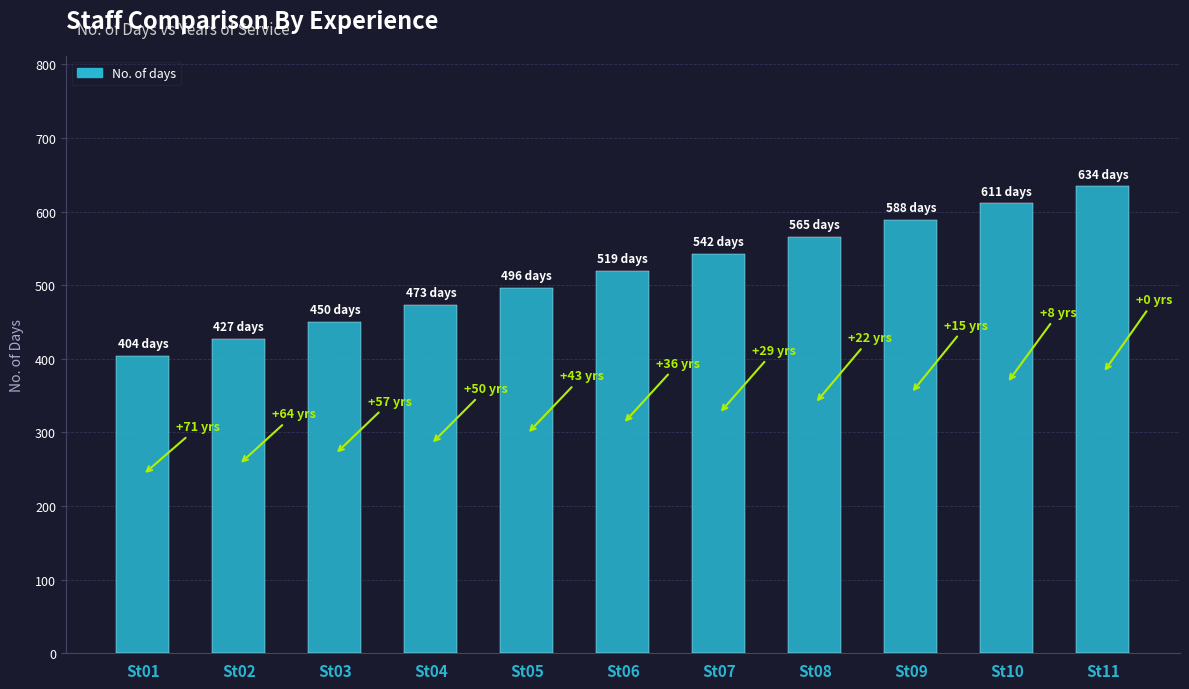

Is it true that the value at St08 is 973?

False